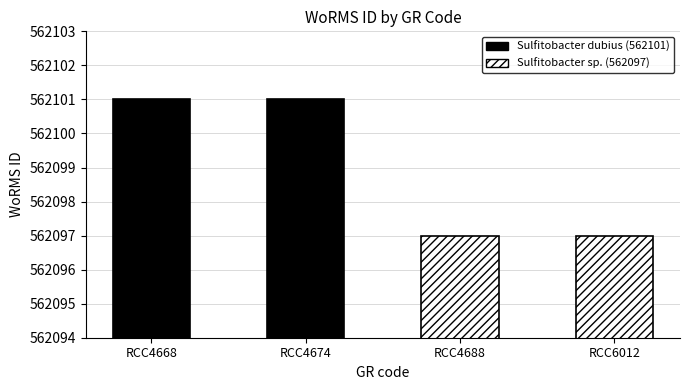

Rank the categories by value from lowest to highest.

RCC4688, RCC6012, RCC4668, RCC4674